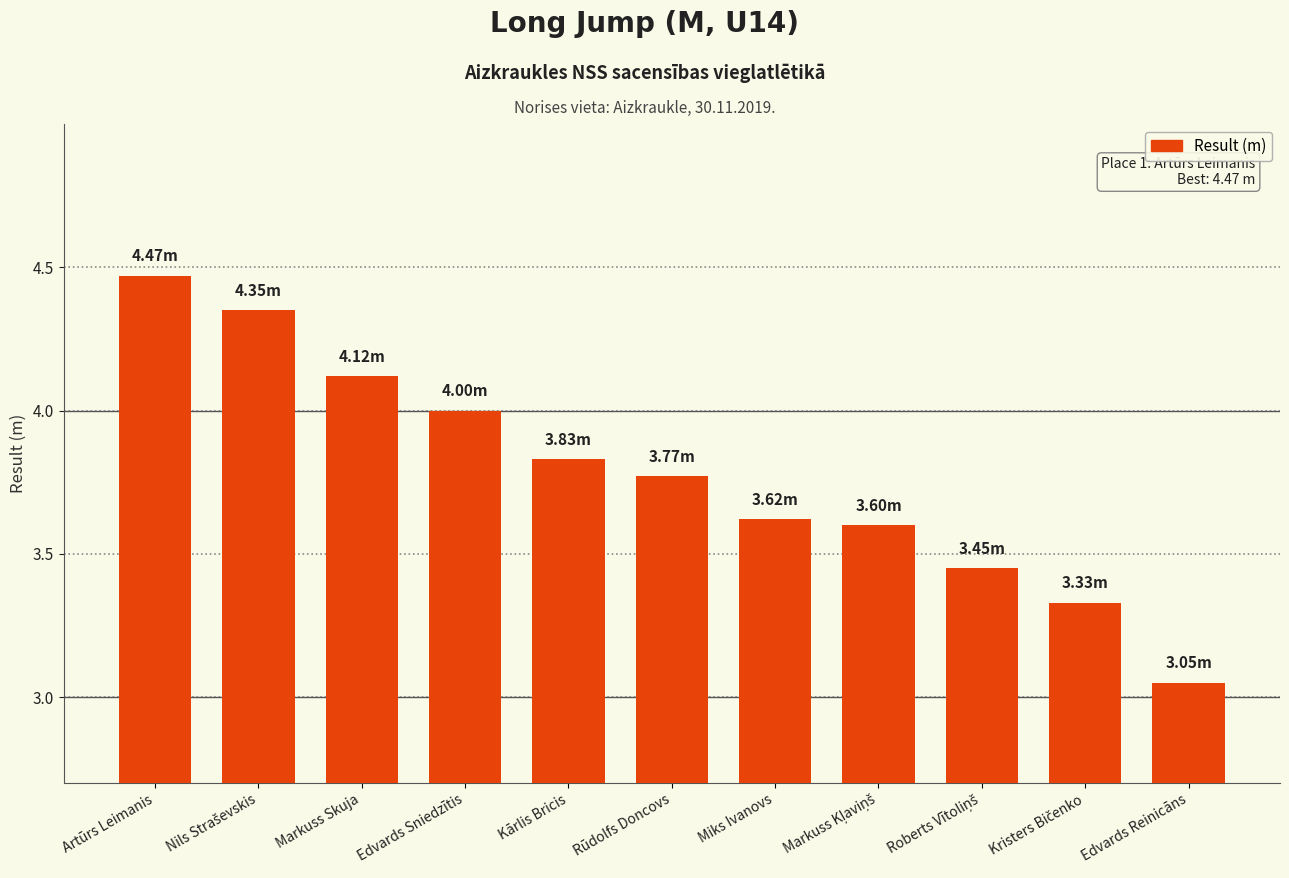

The chart shows a value of 5.8 at Rūdolfs Doncovs. True or false?

False